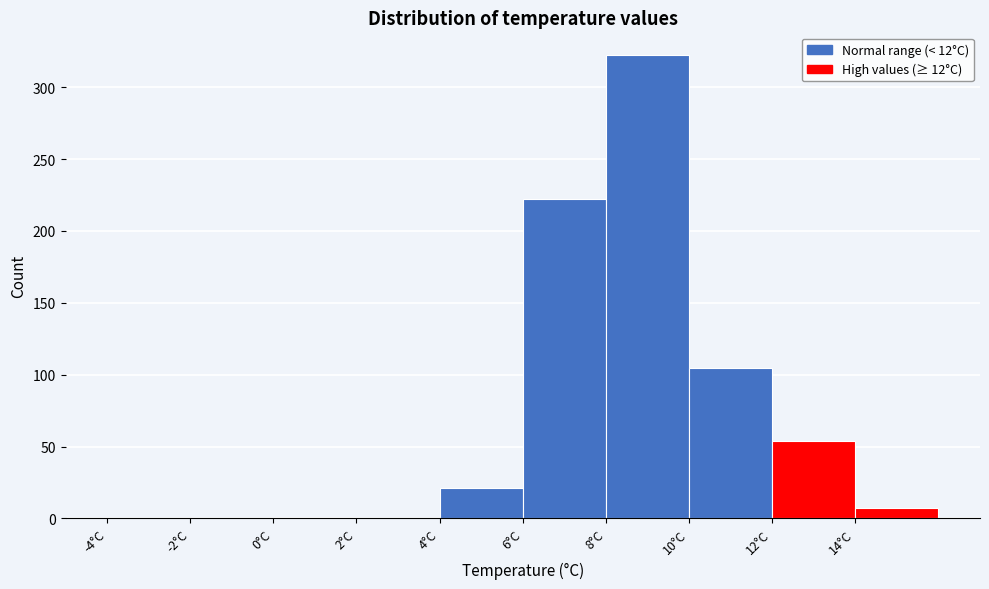

Reading left to right, transcribe this chart: for each bar, give the range it covers on the x-axis and its height. The values are not printed on the chart, so give them approximately, as read against the axis.

-4 to -2: 0
-2 to 0: 0
0 to 2: under 5
2 to 4: 0
4 to 6: 20
6 to 8: 220
8 to 10: 320
10 to 12: 105
12 to 14: 55
14 to 16: 5